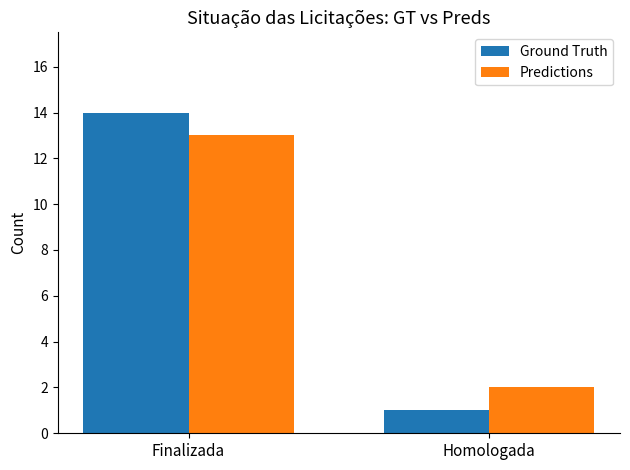

What is the difference between the highest and lowest values at Homologada?

1